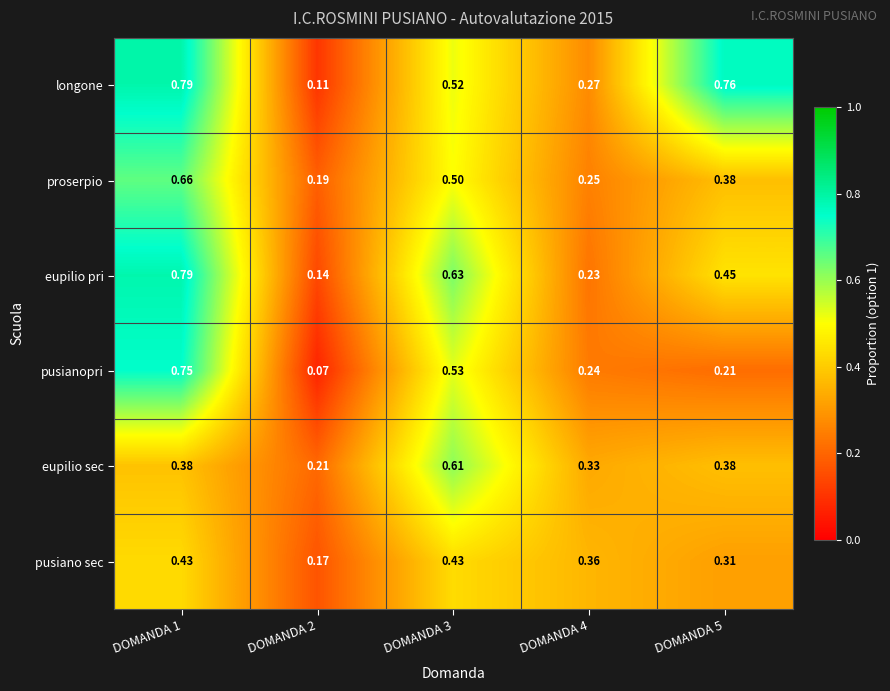

Between DOMANDA 2 and DOMANDA 4, which series saw the biggest shift?

pusiano sec